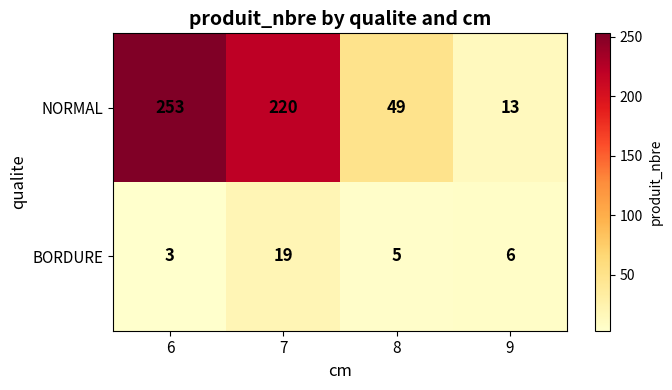

Which series has the largest range (max minus min)?

NORMAL